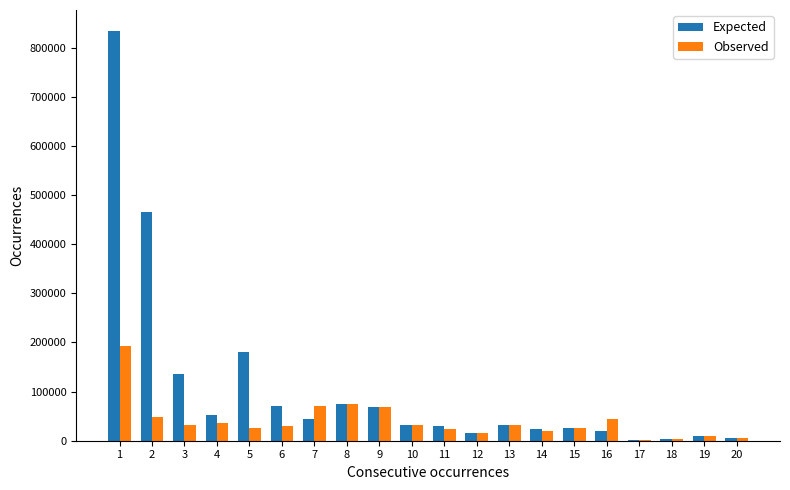

Does the chart contain stacked bars?

No